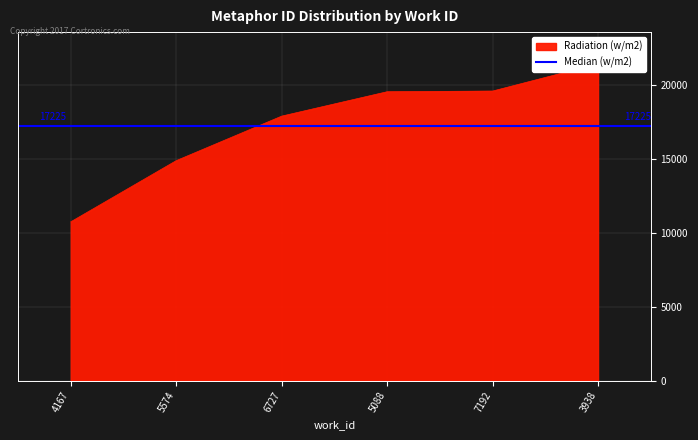

Between 7192 and 3938, which is larger?

3938